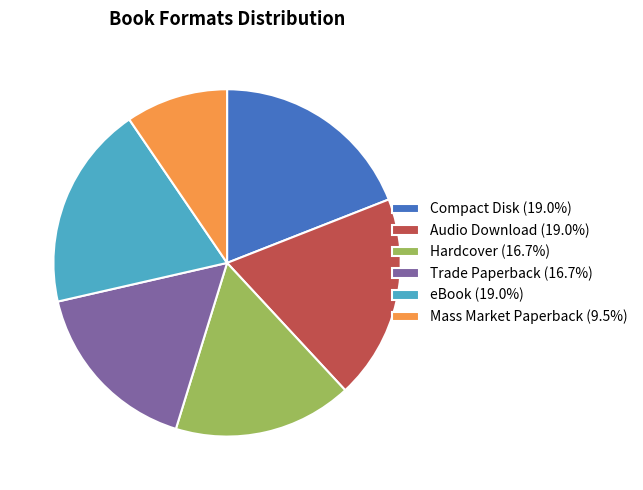

Count the number of slices in the pie.

6